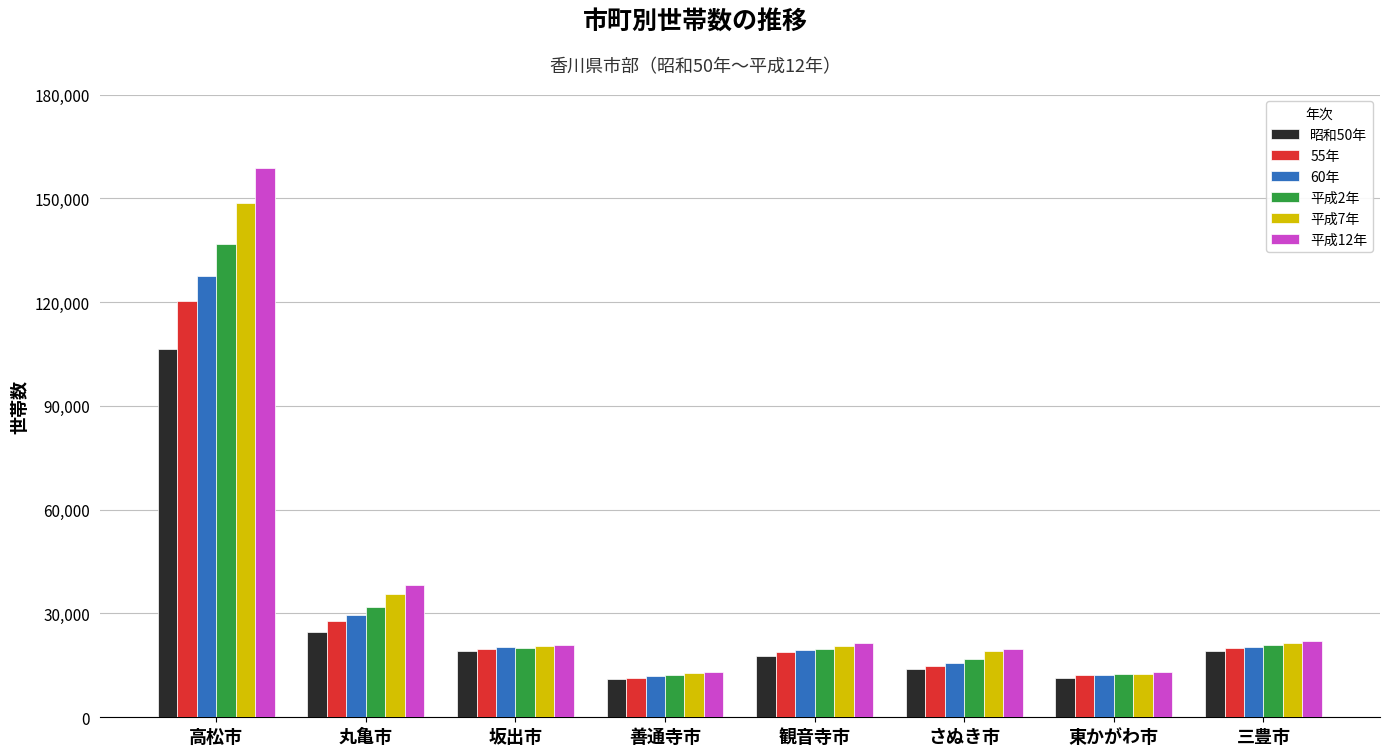

What are all the series names shown in the legend?

昭和50年, 55年, 60年, 平成2年, 平成7年, 平成12年